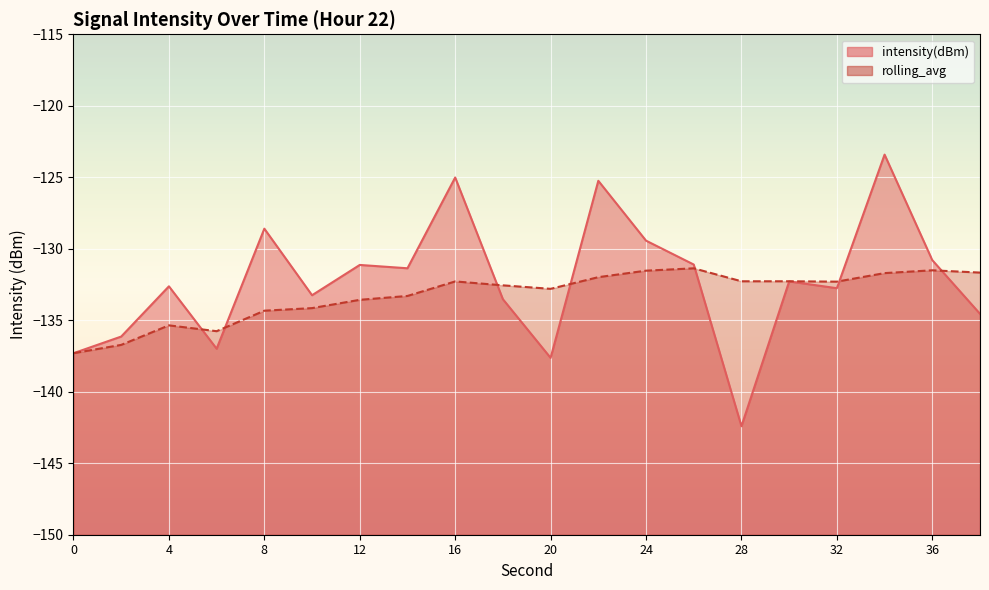

Reading left to right, extract all data points from this chart.

intensity(dBm): -137.3	-136.1	-132.6	-137.0	-128.6	-133.3	-131.1	-131.4	-125.0	-133.5	-137.6	-125.2	-129.4	-131.1	-142.4	-132.3	-132.8	-123.4	-130.8	-134.6
rolling_avg: -137.3	-136.7	-135.4	-135.8	-134.3	-134.2	-133.6	-133.3	-132.3	-132.6	-132.8	-132.0	-131.5	-131.4	-132.3	-132.3	-132.3	-131.7	-131.5	-131.7